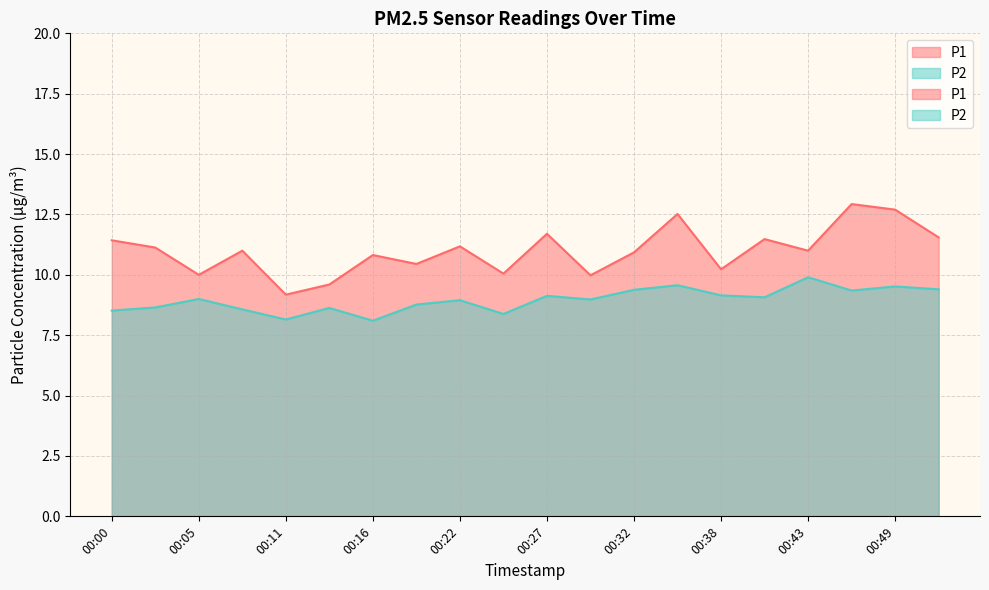

True or false: P1 has more than 0 points higher than both neighbors.

True